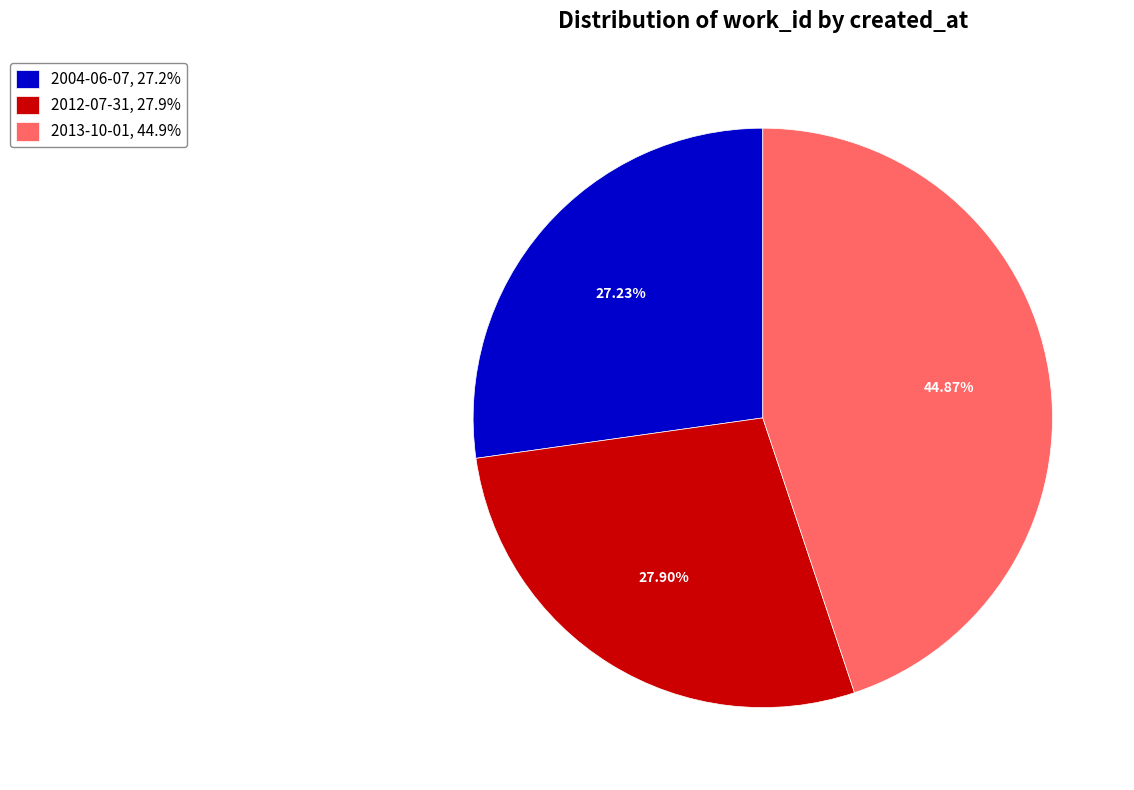

To the nearest percent, what is the average slice percentage?

33%